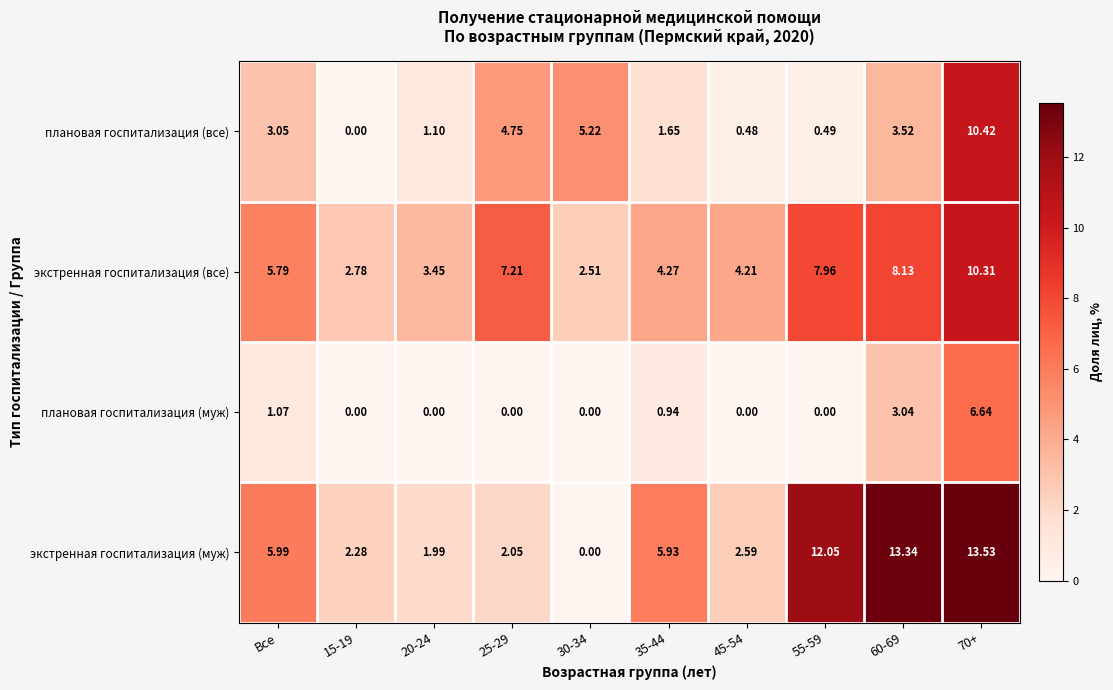

Rank the series at 60-69 from lowest to highest value.

плановая госпитализация (муж), плановая госпитализация (все), экстренная госпитализация (все), экстренная госпитализация (муж)